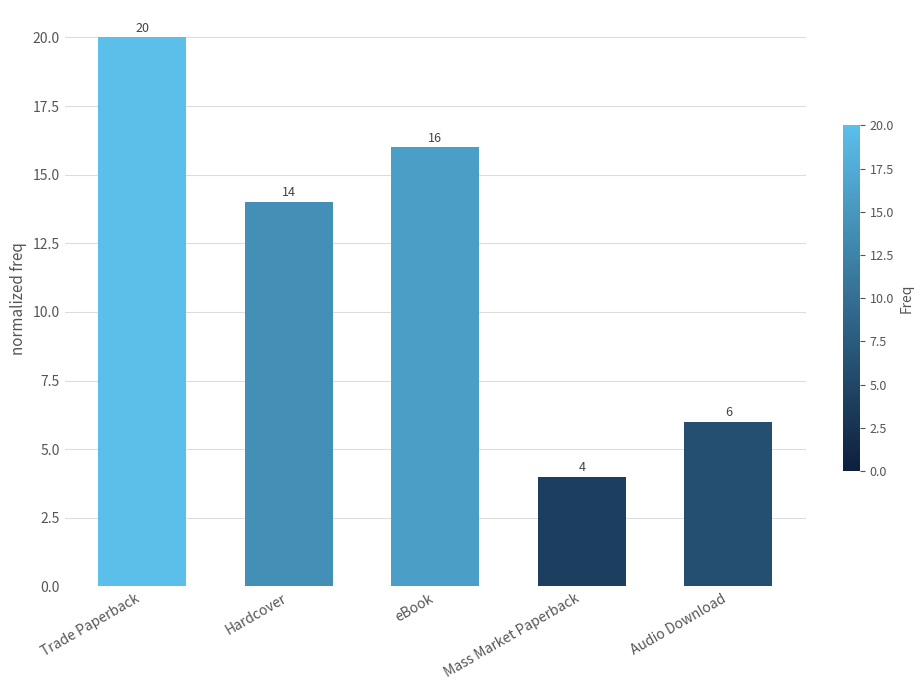

What position from the right is Trade Paperback?

5